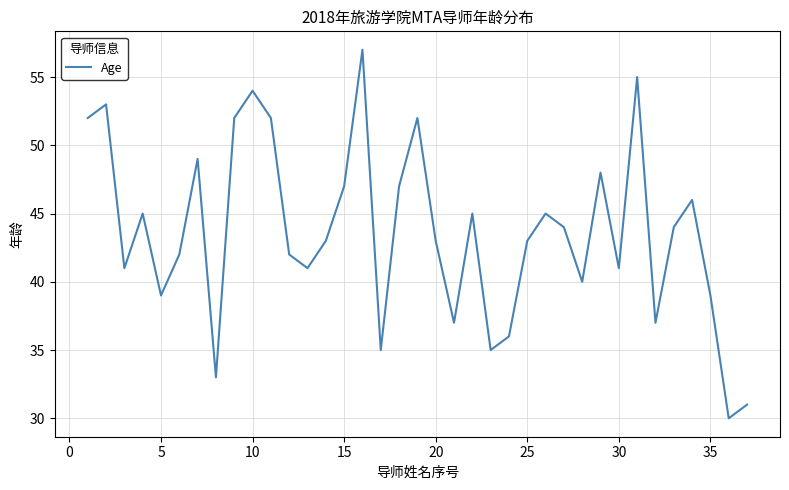

What is the smallest value displayed?

30